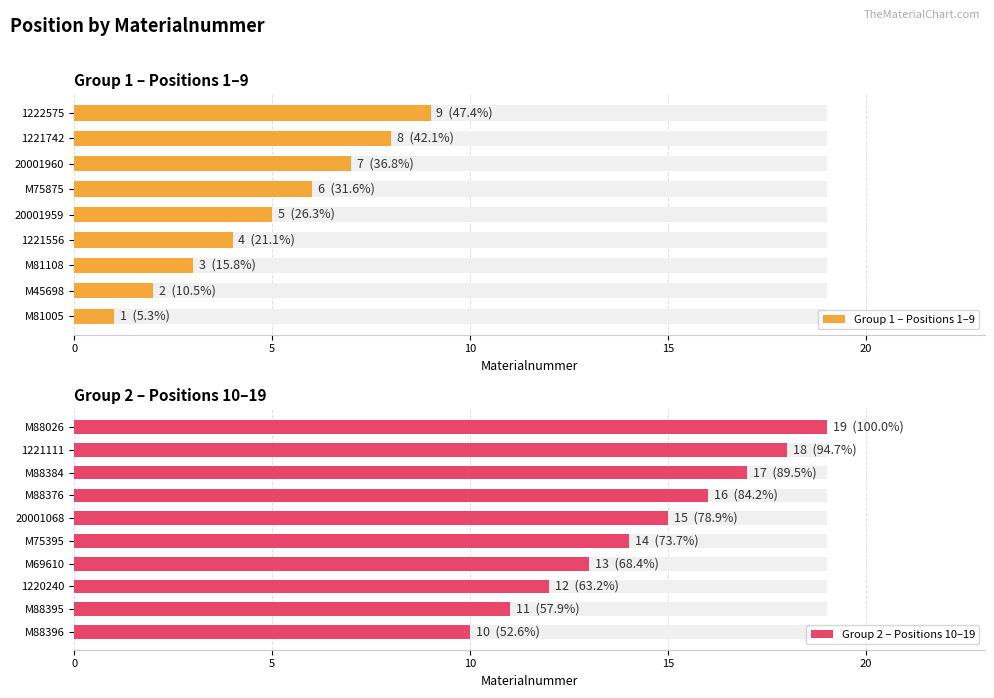

Which label corresponds to the largest value in the chart?

M88026